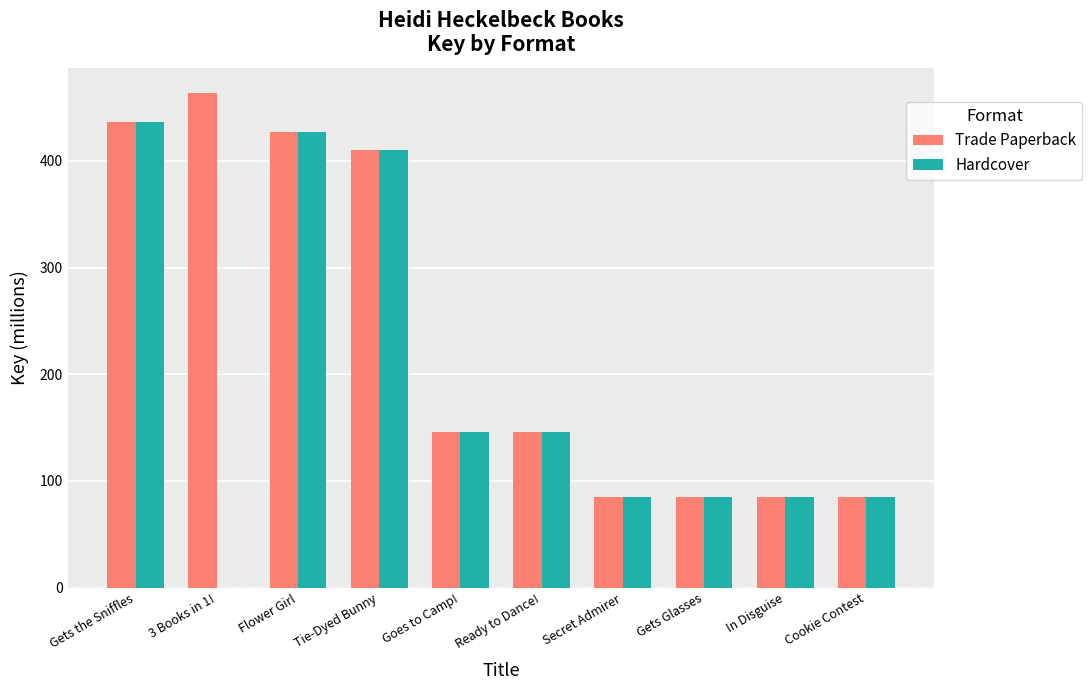

Reading left to right, transcribe all the data shown in this chart.

Trade Paperback: Gets the Sniffles=436.7	3 Books in 1!=463.8	Flower Girl=426.9	Tie-Dyed Bunny=410.3	Goes to Camp!=145.4	Ready to Dance!=145.4	Secret Admirer=85.0	Gets Glasses=85.0	In Disguise=85.0	Cookie Contest=85.0
Hardcover: Gets the Sniffles=436.7	3 Books in 1!=0.0	Flower Girl=426.9	Tie-Dyed Bunny=410.3	Goes to Camp!=145.4	Ready to Dance!=145.4	Secret Admirer=85.0	Gets Glasses=85.0	In Disguise=85.0	Cookie Contest=85.0